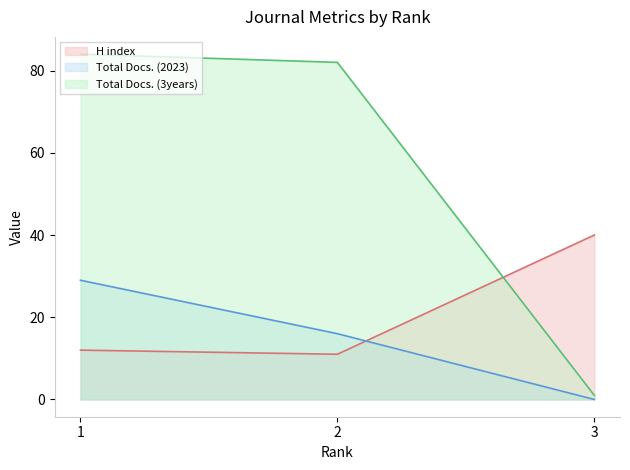

What is the value of the Total Docs. (3years) (line) point at the 2nd from the left?

82